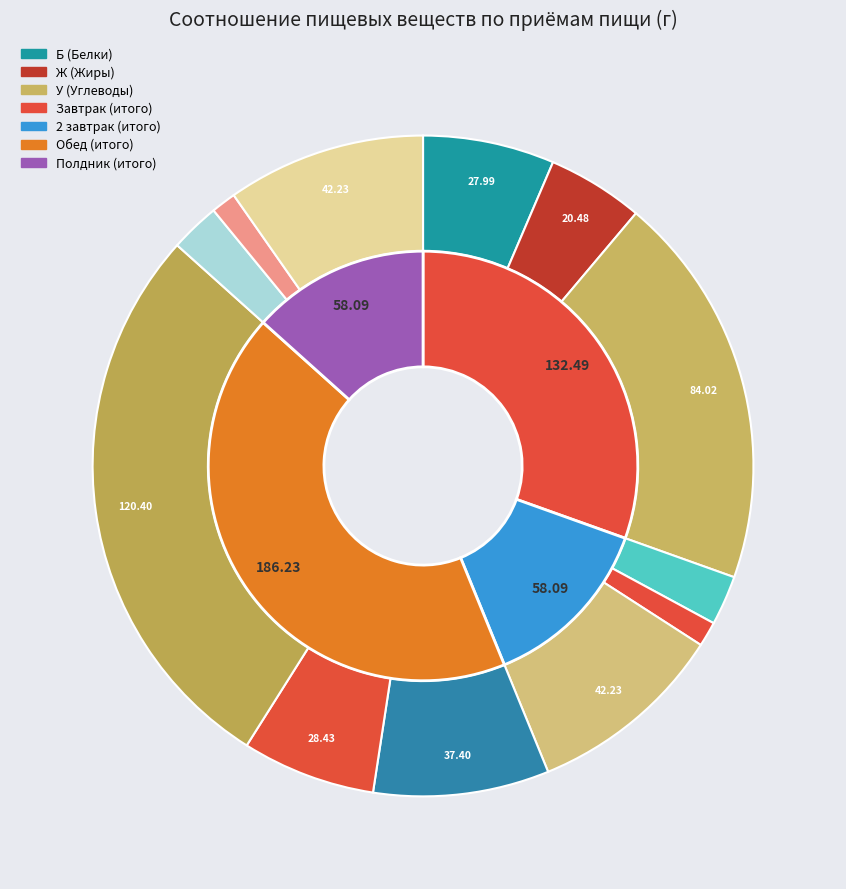

Between 2 завтрак and Обед, which series saw the biggest shift?

У